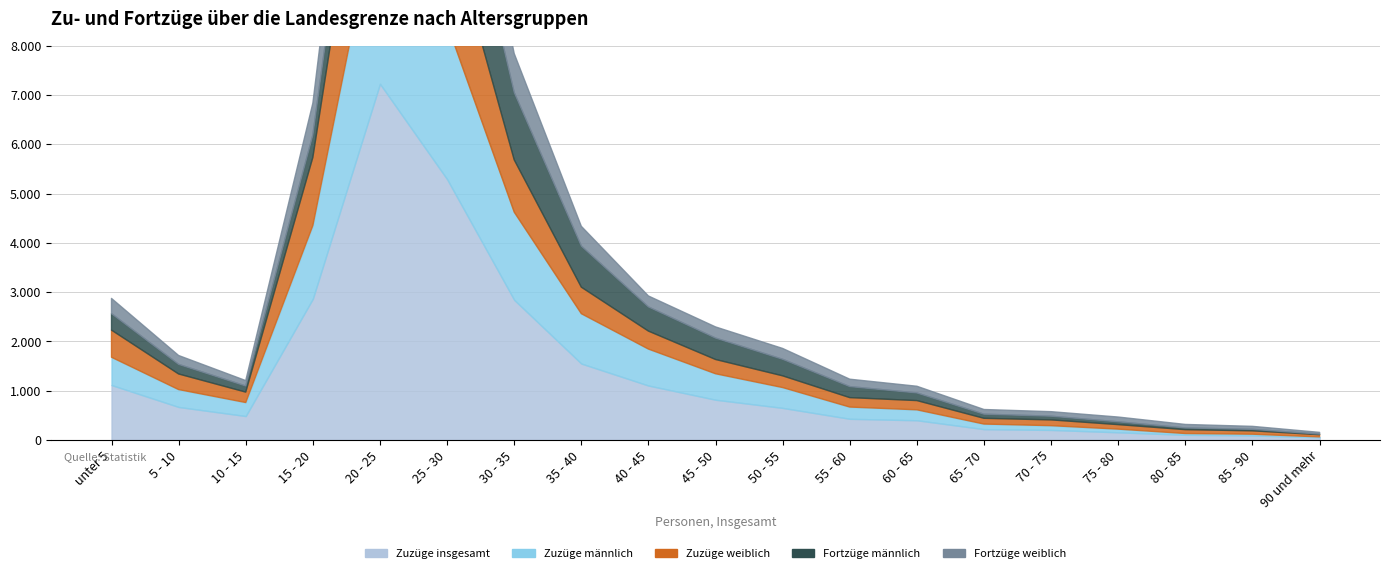

At which category does the chart reach its peak across all series?

20 - 25